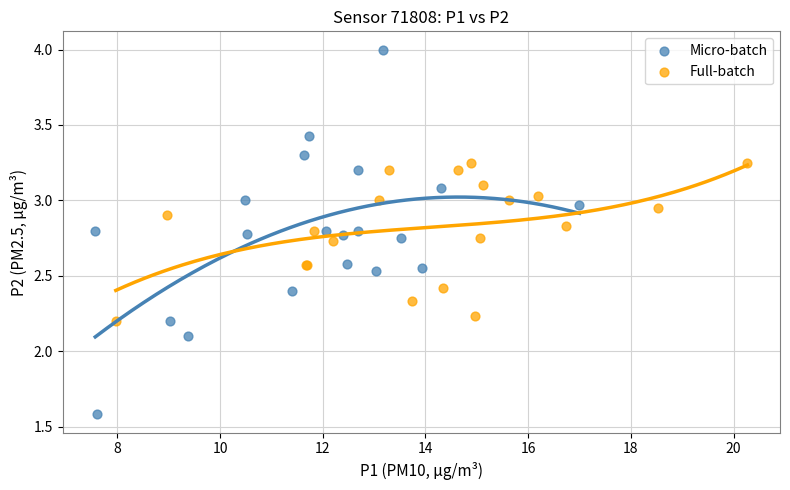

Which series reaches the minimum Y coordinate?

Micro-batch